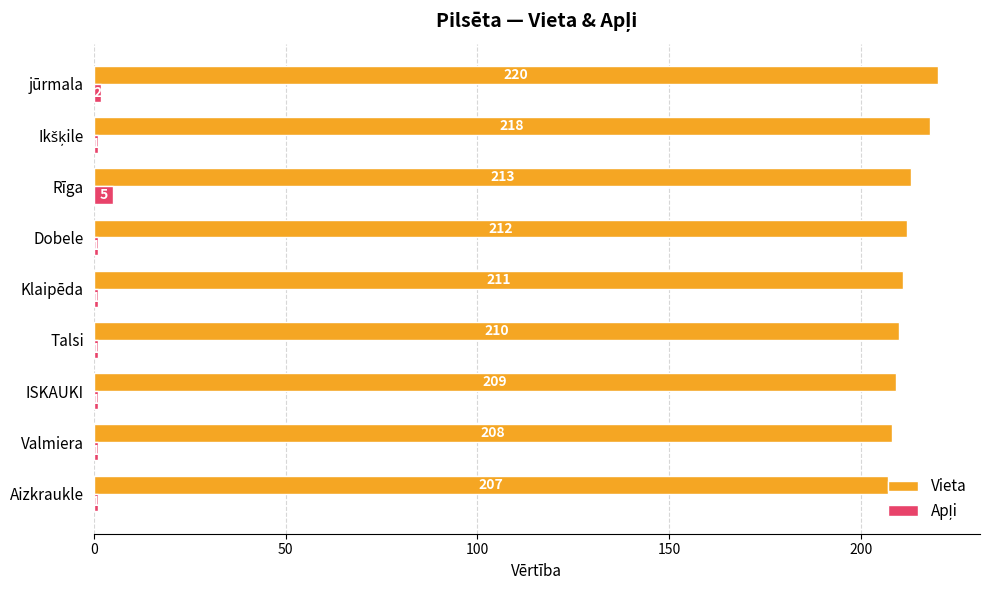

Which series changed the most between Valmiera and Rīga?

Vieta